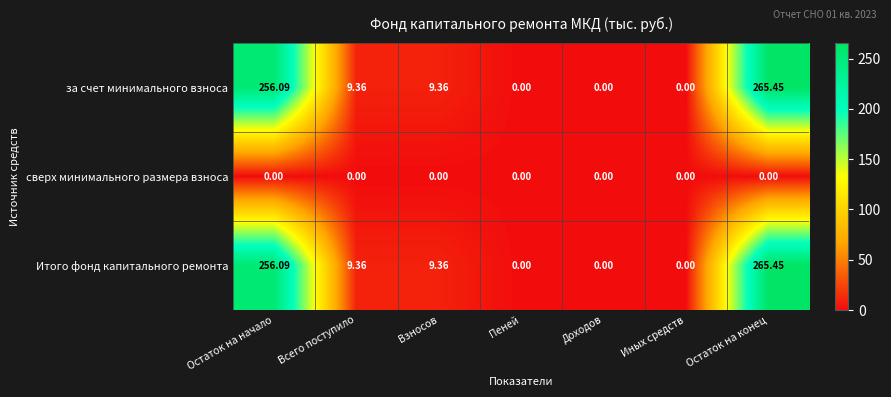

Count the number of data series in this chart.

3